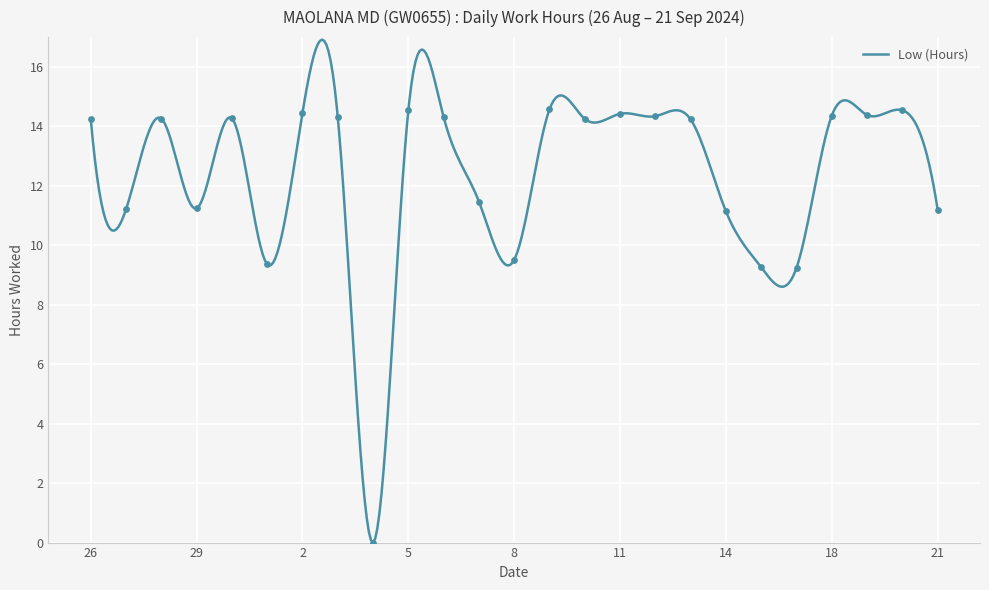

What is the change in value from 6 to 13?

-0.1